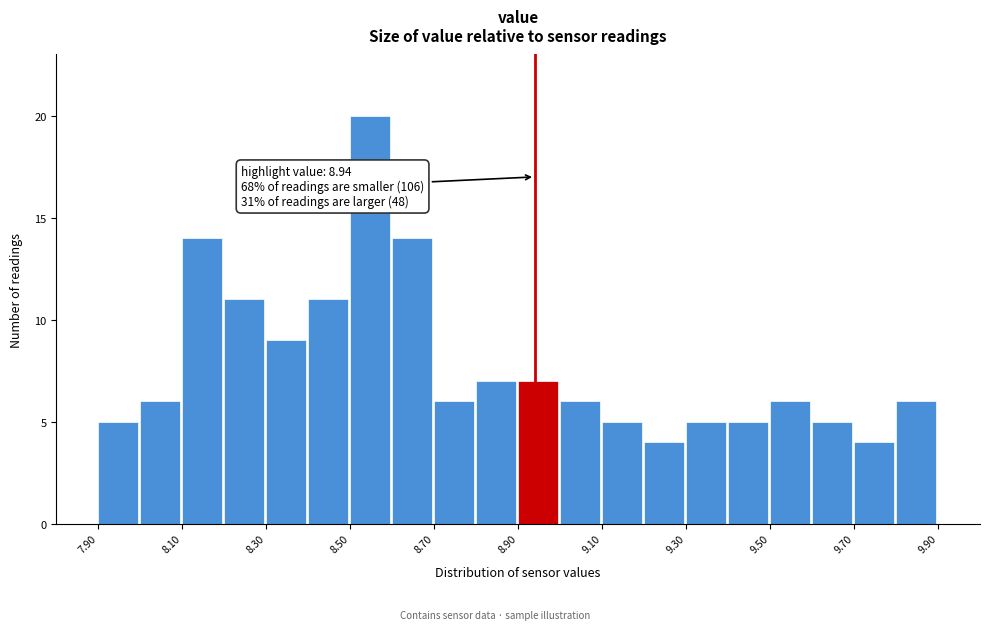

Which range on the x-axis has the tallest bar?

8.5 to 8.6